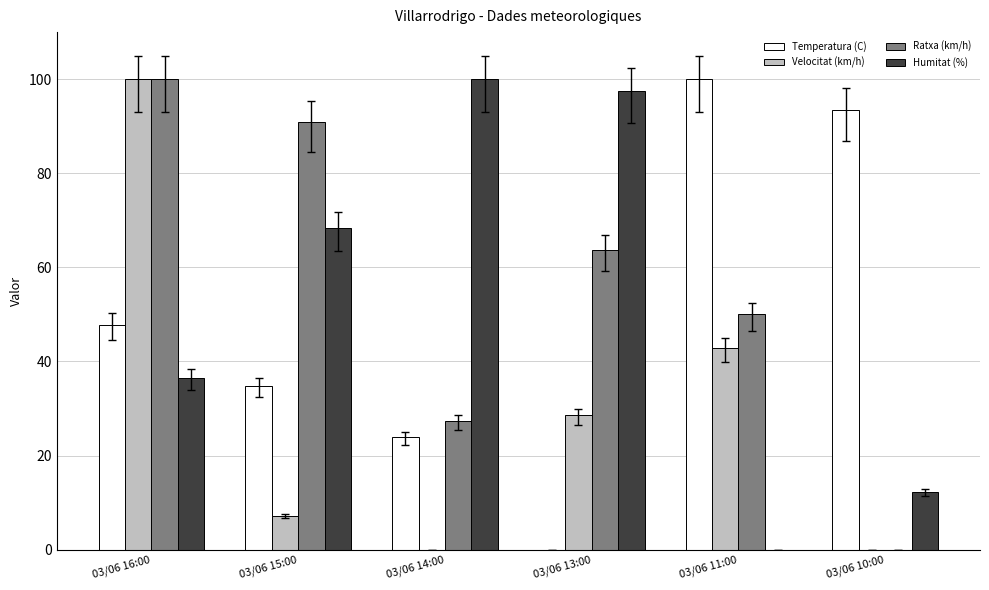

Reading left to right, transcribe all the data shown in this chart.

Temperatura (C): 03/06 16:00=47.8	03/06 15:00=34.8	03/06 14:00=23.9	03/06 13:00=0.0	03/06 11:00=100.0	03/06 10:00=93.5
Velocitat (km/h): 03/06 16:00=100.0	03/06 15:00=7.1	03/06 14:00=0.0	03/06 13:00=28.6	03/06 11:00=42.9	03/06 10:00=0.0
Ratxa (km/h): 03/06 16:00=100.0	03/06 15:00=90.9	03/06 14:00=27.3	03/06 13:00=63.6	03/06 11:00=50.0	03/06 10:00=0.0
Humitat (%): 03/06 16:00=36.6	03/06 15:00=68.3	03/06 14:00=100.0	03/06 13:00=97.6	03/06 11:00=0.0	03/06 10:00=12.2